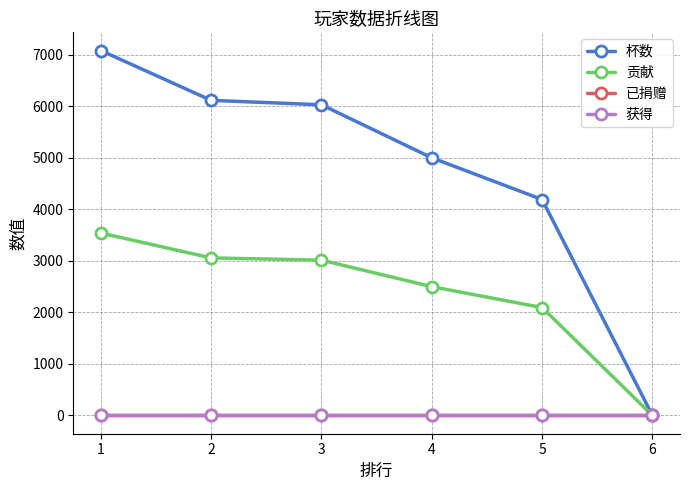

Is the value of 贡献 at 1 greater than the value of 已捐赠 at 4?

Yes